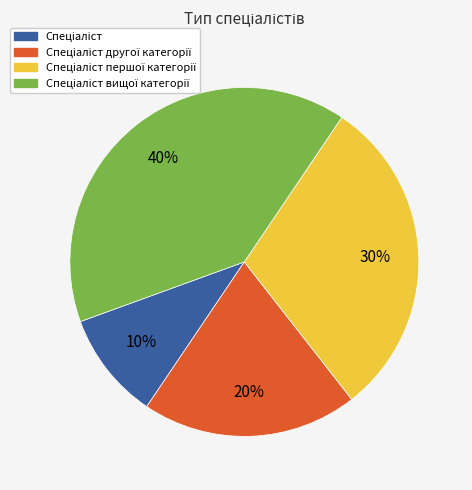

To the nearest percent, what is the average slice percentage?

25%